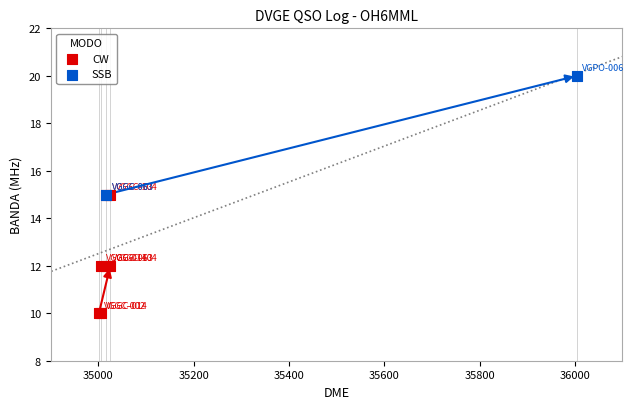

What are all the series names shown in the legend?

CW, SSB